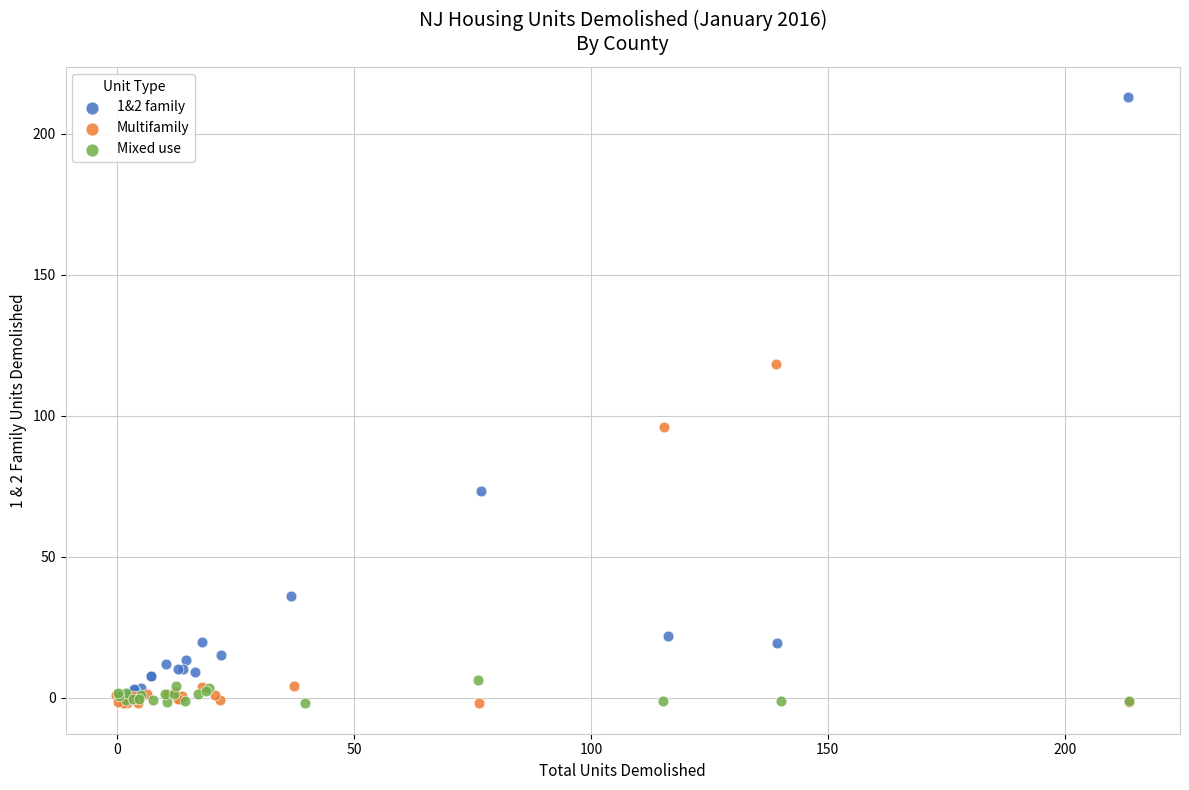

Which series has the largest Y range (max minus min)?

1&2 family